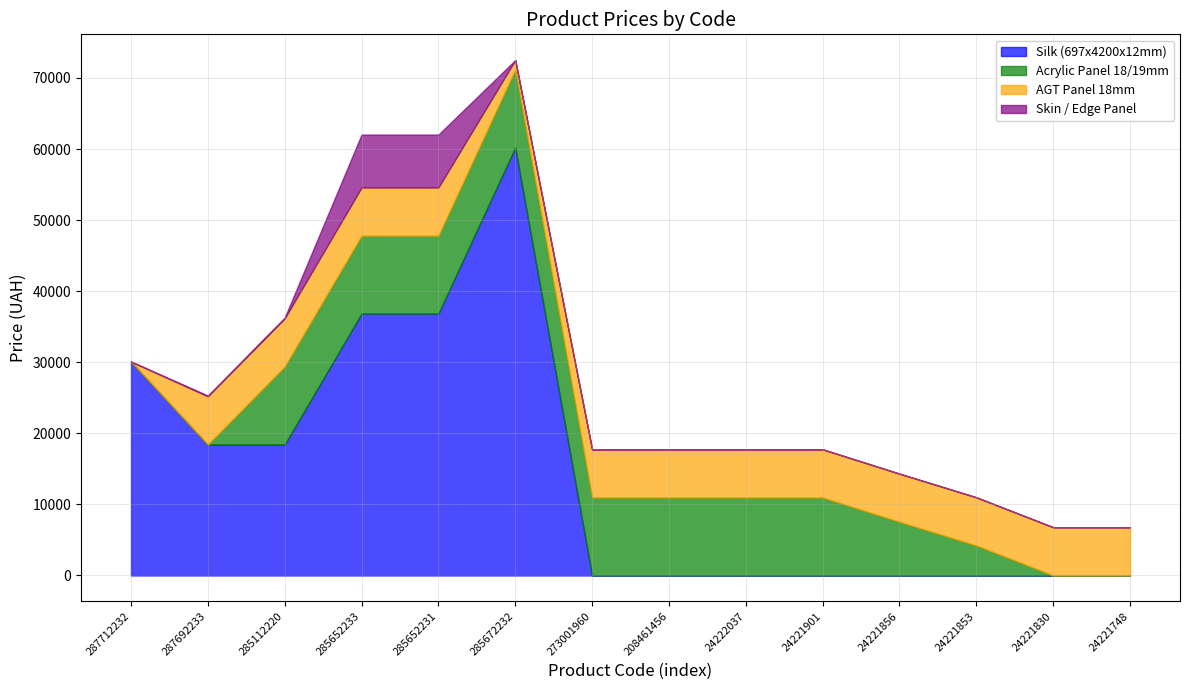

Which has a higher value, 273001960 or 287712232?

287712232